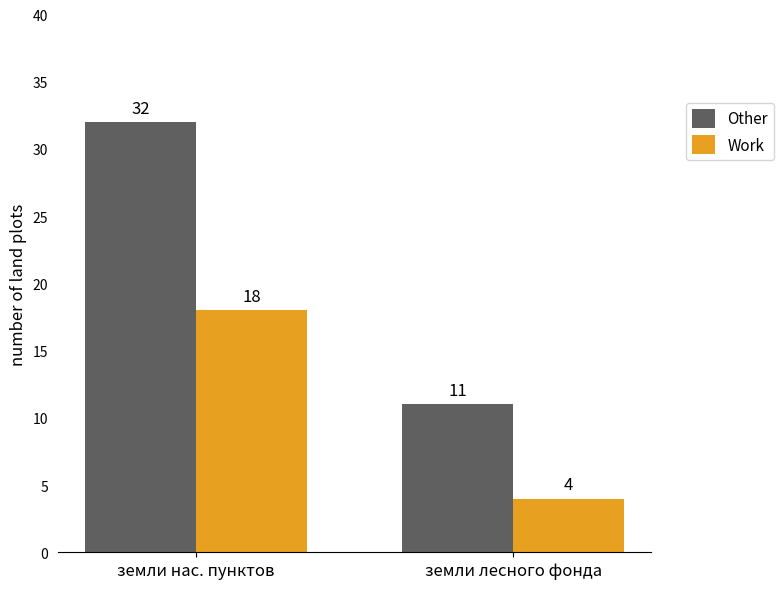

What is the difference between the Other values at земли нас. пунктов and земли лесного фонда?

21